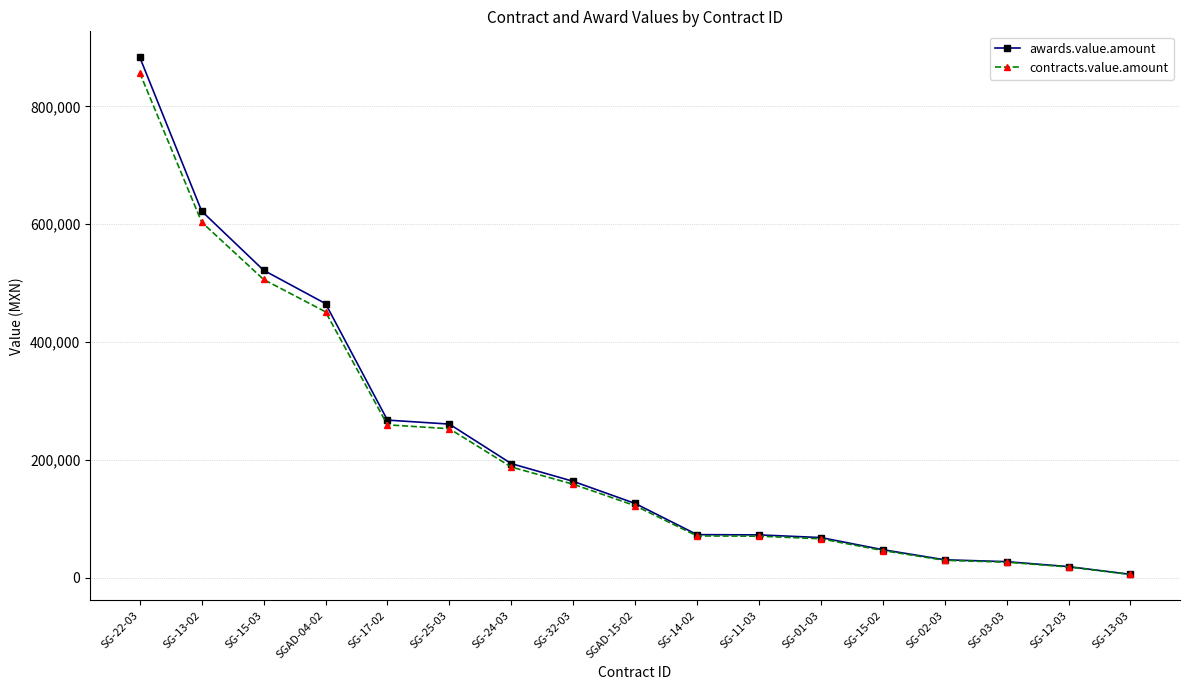

What is the sum of the awards.value.amount values at SGAD-04-02 and SG-15-02?

513272.0